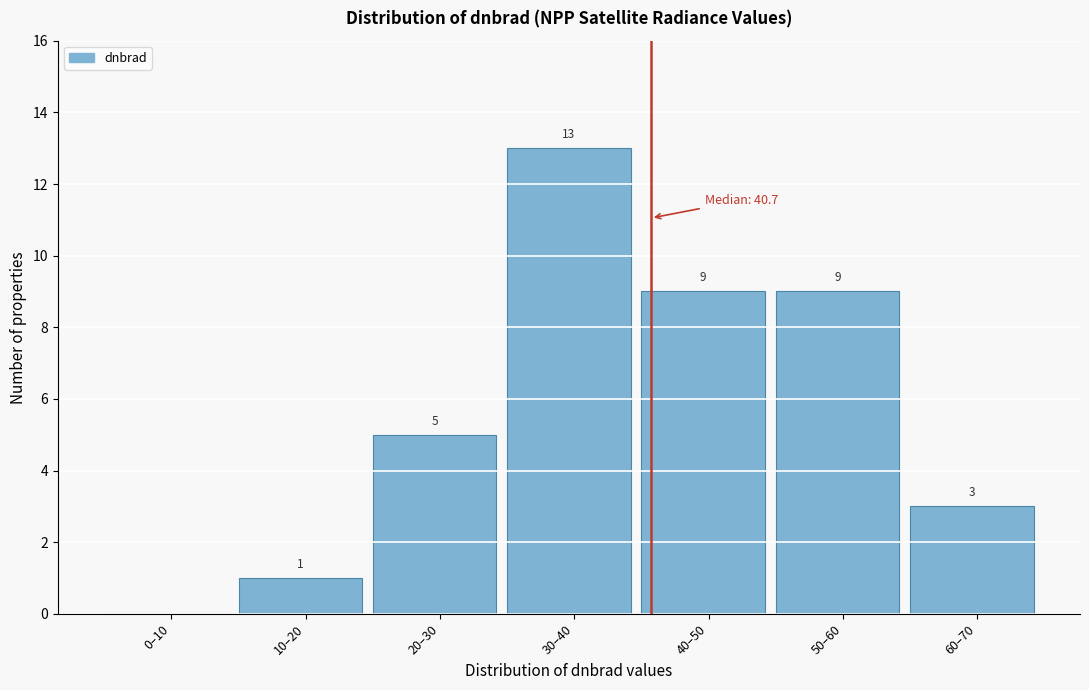

Reading left to right, transcribe all the data shown in this chart.

0–10=0	10–20=1	20–30=5	30–40=13	40–50=9	50–60=9	60–70=3